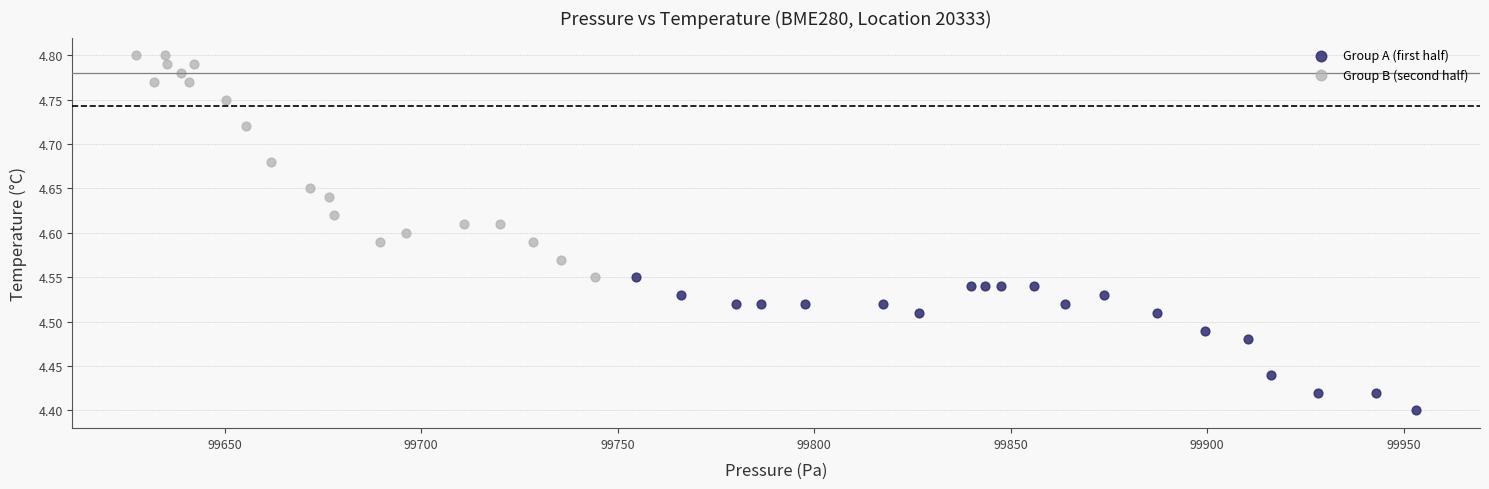

Which series contains the highest Y value?

Group B (second half)